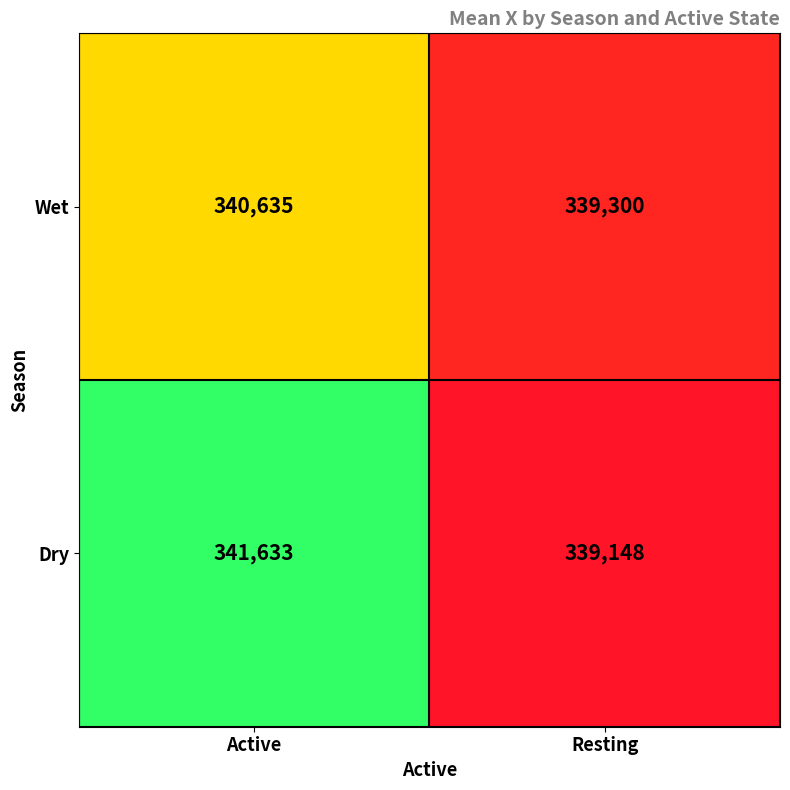

List the series in order of their overall mean, highest first.

Dry, Wet